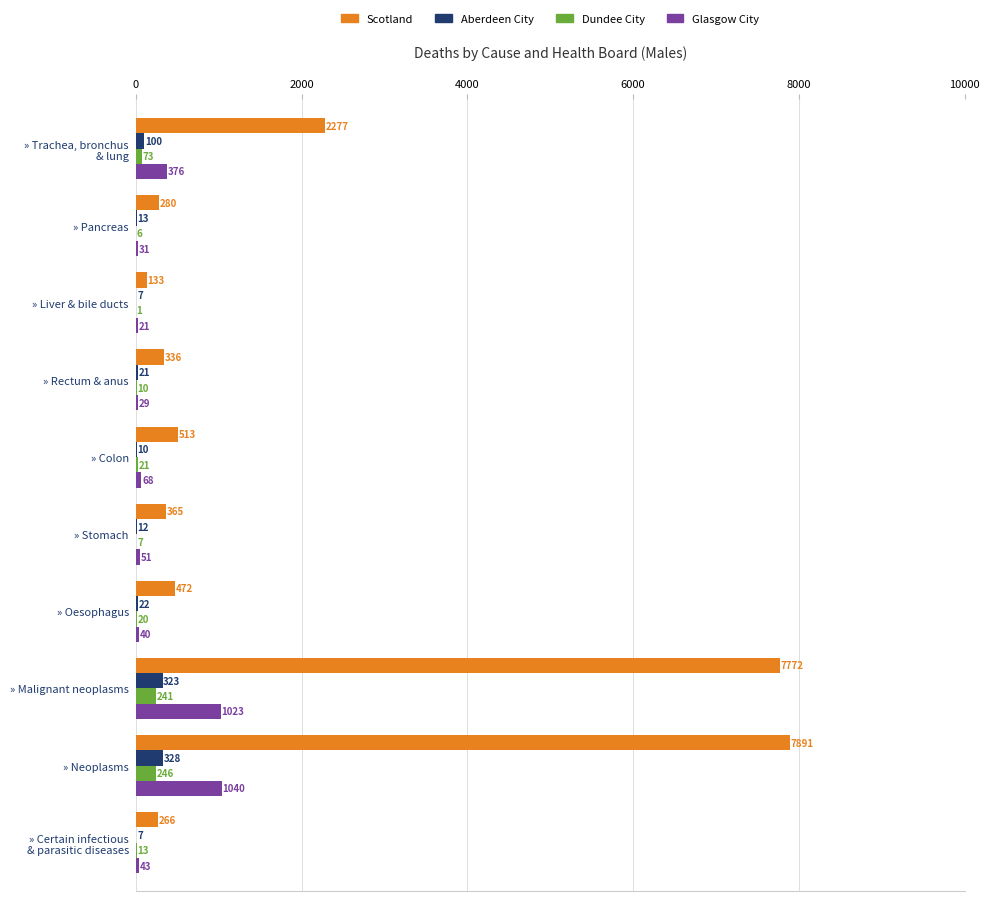

At which category is the sum across all series the highest?

» Neoplasms